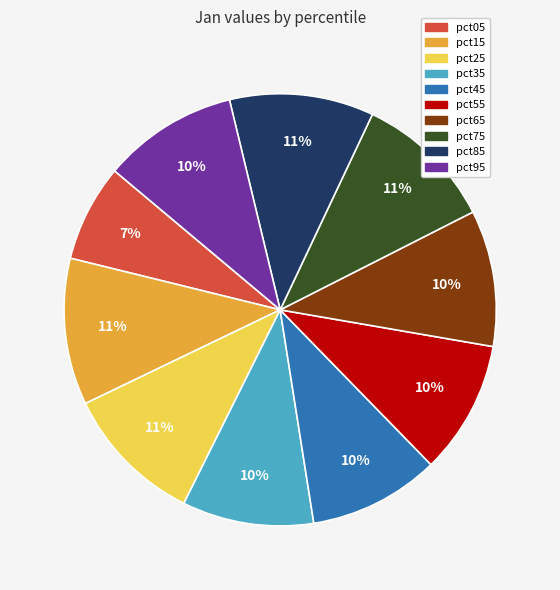

To the nearest percent, what percentage of the pie is pct15?

11%